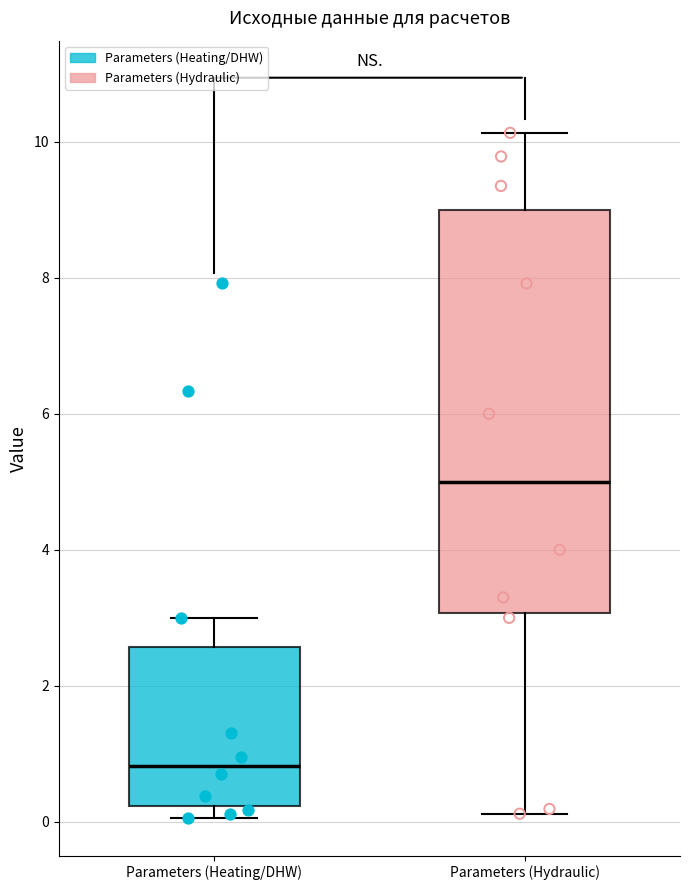

Reading left to right, transcribe this box plot: for each box, give where its median line is, the range the box spans, and where its two whiskers end, as read against the y-axis. The values are not printed on the chart, so give them approximately, as read against the axis.

Parameters (Heating/DHW): median 0.8, box 0.2 to 2.6, whiskers 0.0 to 3.0
Parameters (Hydraulic): median 5.0, box 3.0 to 9.0, whiskers 0.2 to 10.2